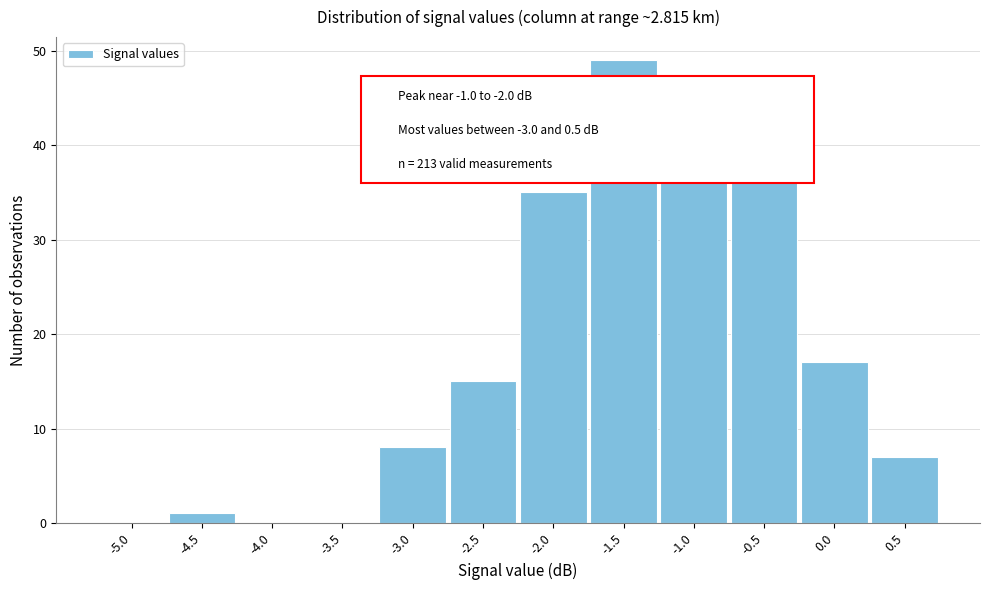

Reading left to right, extract all data points from this chart.

-5.0=0	-4.5=1	-4.0=0	-3.5=0	-3.0=8	-2.5=15	-2.0=35	-1.5=49	-1.0=38	-0.5=43	0.0=17	0.5=7